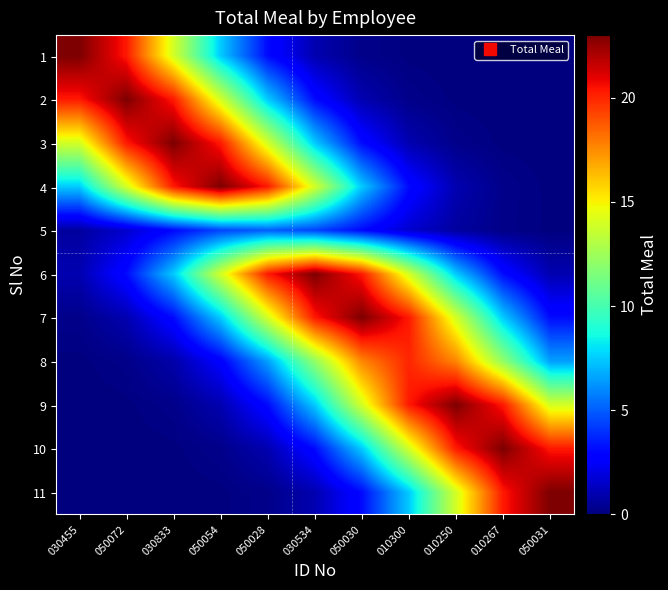

At which category does the chart reach its minimum across all series?

050031